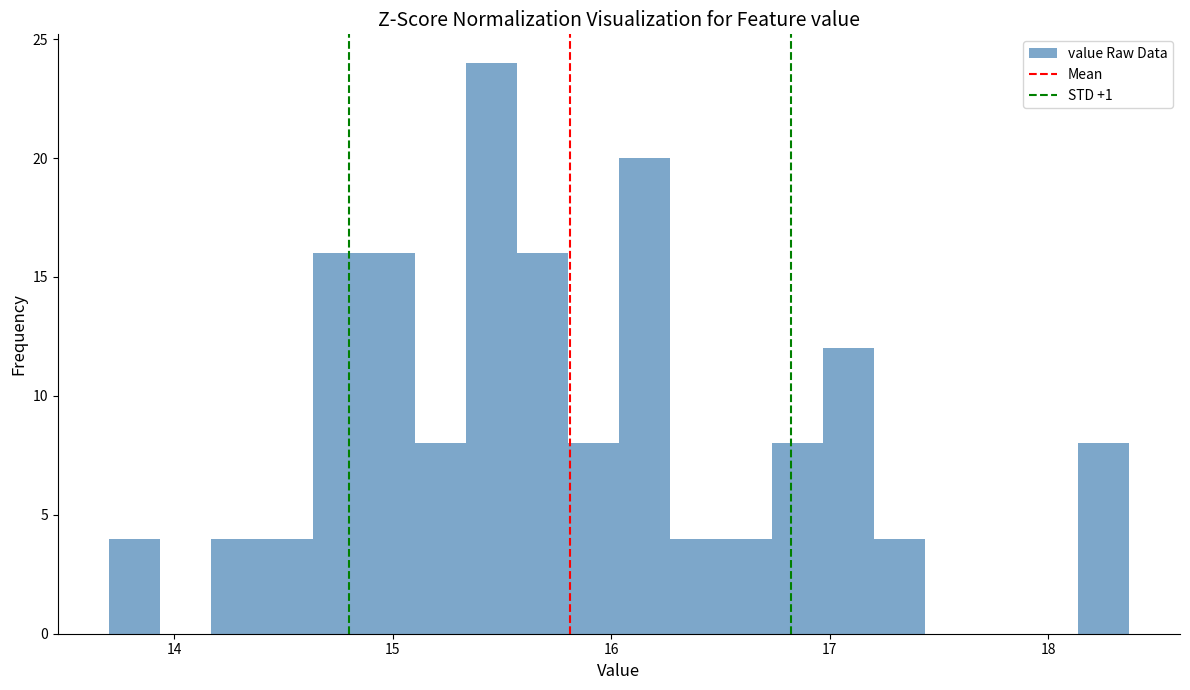

Around what value on the x-axis is the tallest bar? Give the approximate position of its centre, as read against the axis.

15.5